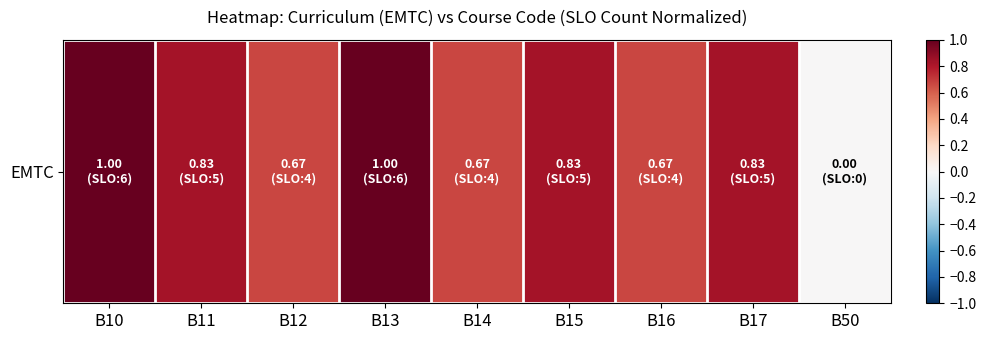

How many data points are above 0?

8